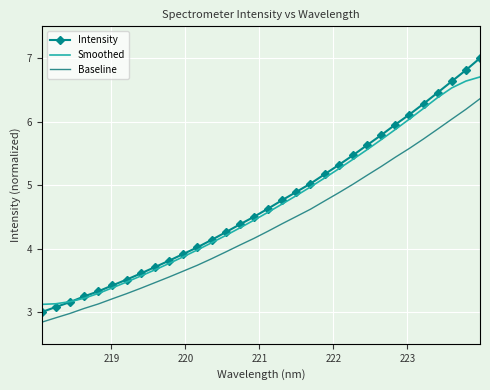

What is the difference between the maximum and minimum values in the Smoothed series?

3.6